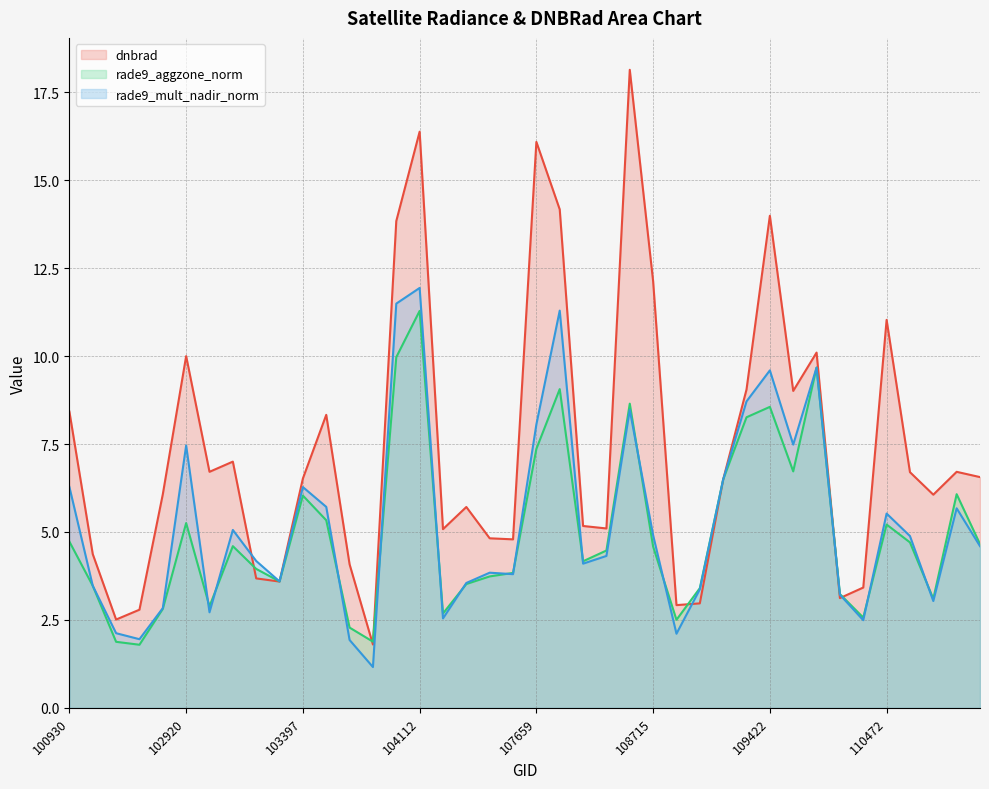

Reading left to right, transcribe all the data shown in this chart.

dnbrad: 100930=8.4	102551=4.4	102671=2.5	102792=2.8	102912=6.1	102920=10.0	103032=6.7	103040=7.0	103160=3.7	103279=3.6	103397=6.5	103515=8.3	103634=4.1	103643=1.8	103761=13.8	104112=16.4	104229=5.1	104236=5.7	104355=4.8	104472=4.8	107659=16.1	107843=14.2	108015=5.2	108193=5.1	108542=18.1	108715=12.1	108729=2.9	108899=3.0	109072=6.5	109244=9.1	109422=14.0	109780=9.0	109954=10.1	110127=3.1	110299=3.4	110472=11.0	114210=6.7	114324=6.1	114674=6.7	114788=6.6
rade9_aggzone_norm: 100930=4.7	102551=3.5	102671=1.9	102792=1.8	102912=2.8	102920=5.3	103032=2.9	103040=4.6	103160=3.9	103279=3.6	103397=6.0	103515=5.3	103634=2.3	103643=1.9	103761=10.0	104112=11.3	104229=2.7	104236=3.5	104355=3.7	104472=3.8	107659=7.4	107843=9.1	108015=4.2	108193=4.5	108542=8.6	108715=4.6	108729=2.5	108899=3.4	109072=6.5	109244=8.3	109422=8.6	109780=6.7	109954=9.7	110127=3.2	110299=2.6	110472=5.2	114210=4.7	114324=3.1	114674=6.1	114788=4.7
rade9_mult_nadir_norm: 100930=6.3	102551=3.5	102671=2.1	102792=2.0	102912=2.8	102920=7.5	103032=2.7	103040=5.1	103160=4.2	103279=3.6	103397=6.3	103515=5.7	103634=1.9	103643=1.2	103761=11.5	104112=11.9	104229=2.5	104236=3.6	104355=3.8	104472=3.8	107659=8.1	107843=11.3	108015=4.1	108193=4.3	108542=8.5	108715=4.9	108729=2.1	108899=3.4	109072=6.5	109244=8.7	109422=9.6	109780=7.5	109954=9.7	110127=3.2	110299=2.5	110472=5.5	114210=4.9	114324=3.0	114674=5.7	114788=4.6